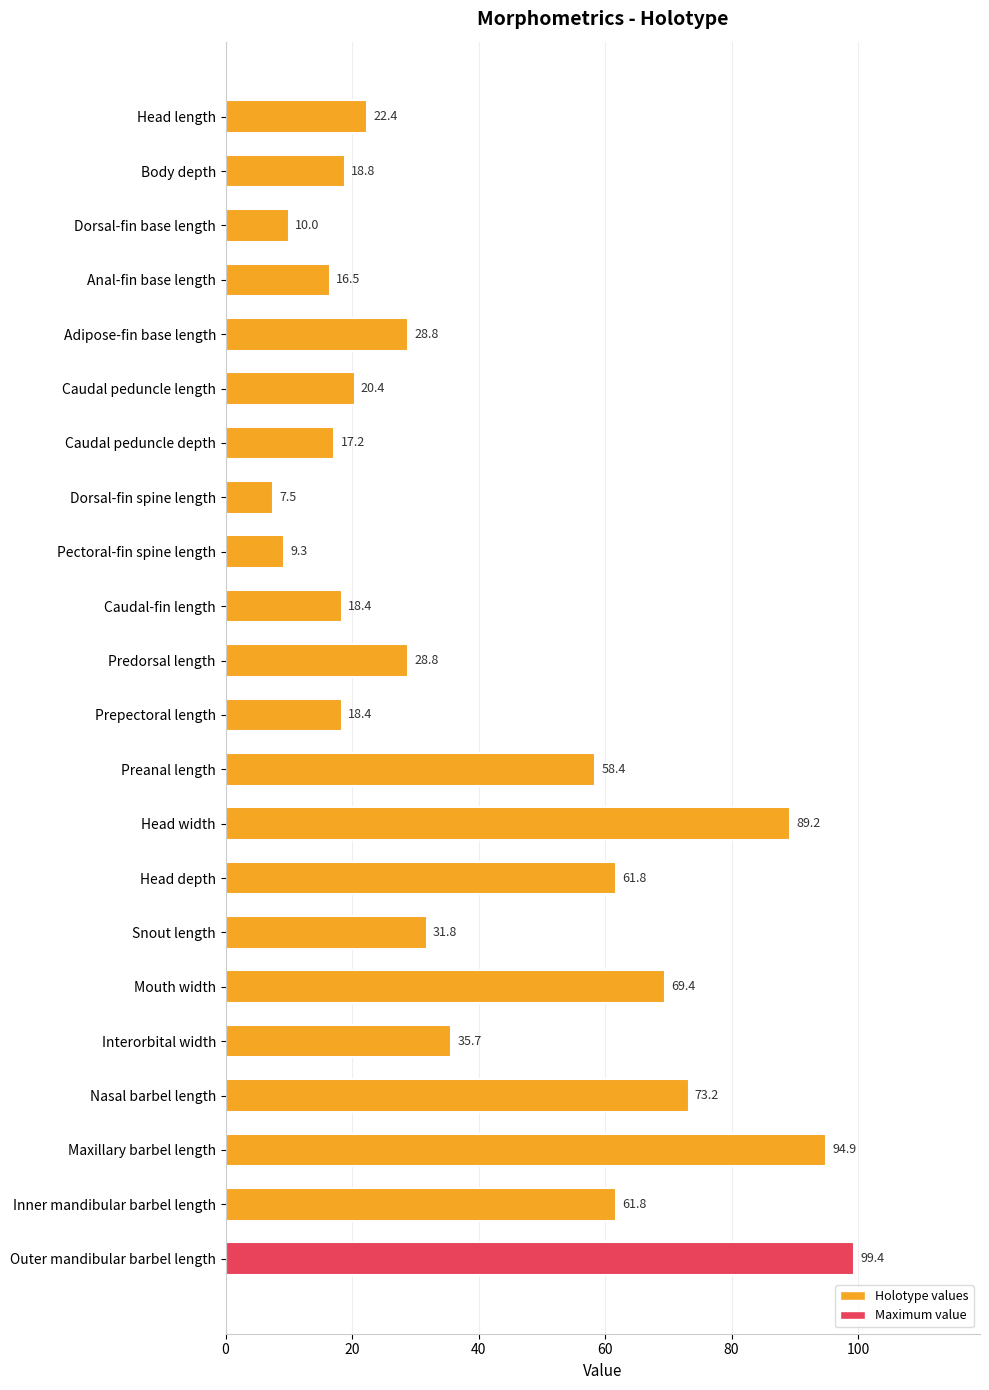

What is the difference between the second highest and second lowest values?

85.6